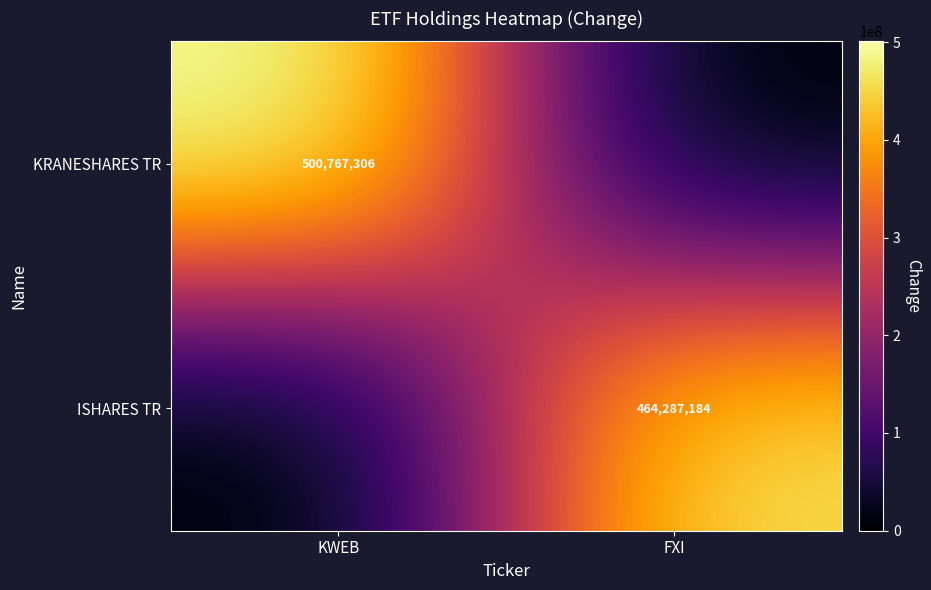

Is the value of ISHARES TR at FXI greater than the value of KRANESHARES TR at KWEB?

No